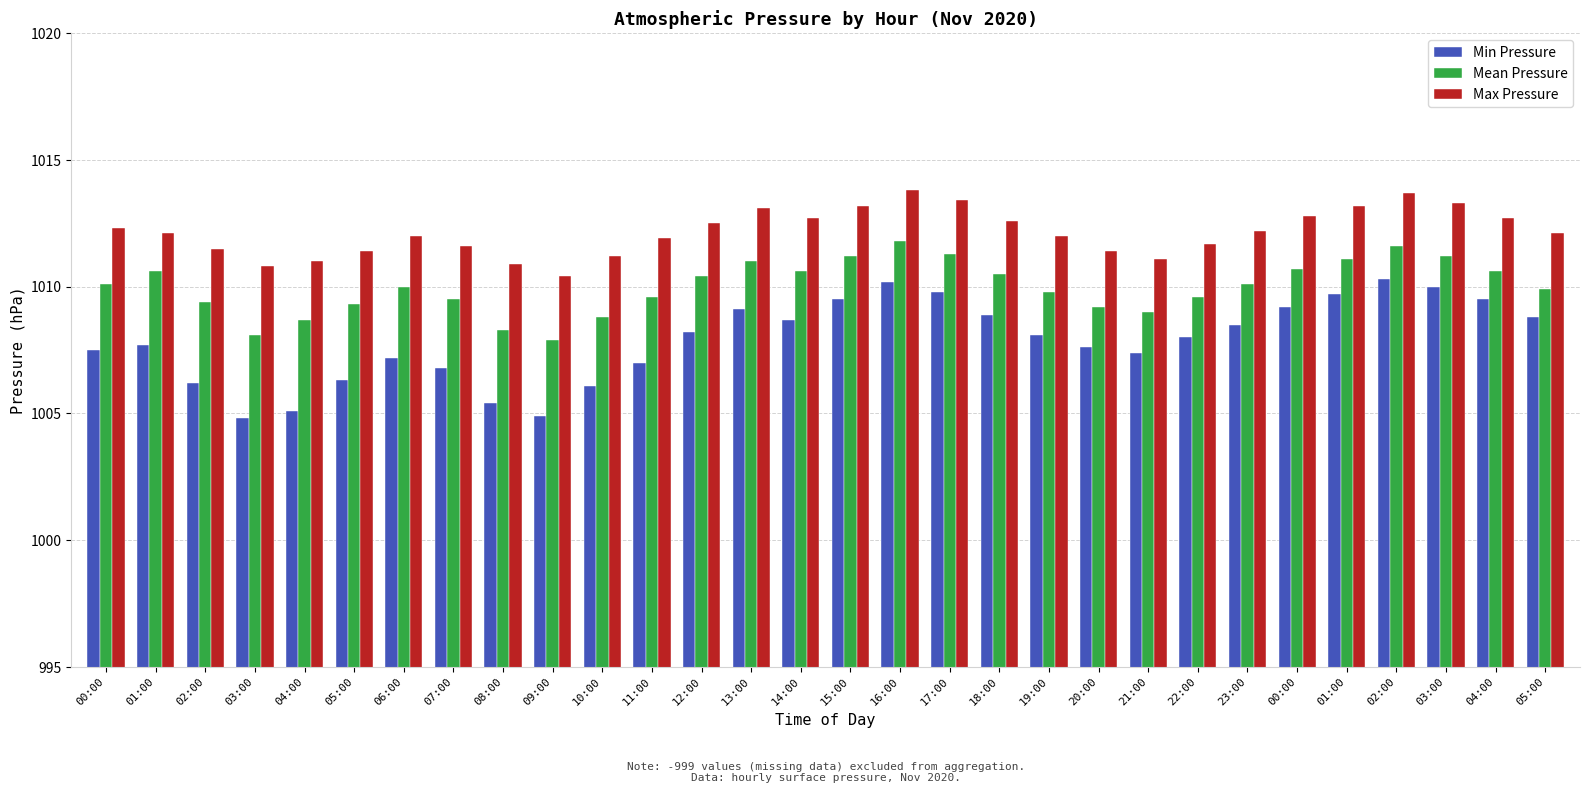

Which has a higher value, 01:00 or 03:00?

01:00